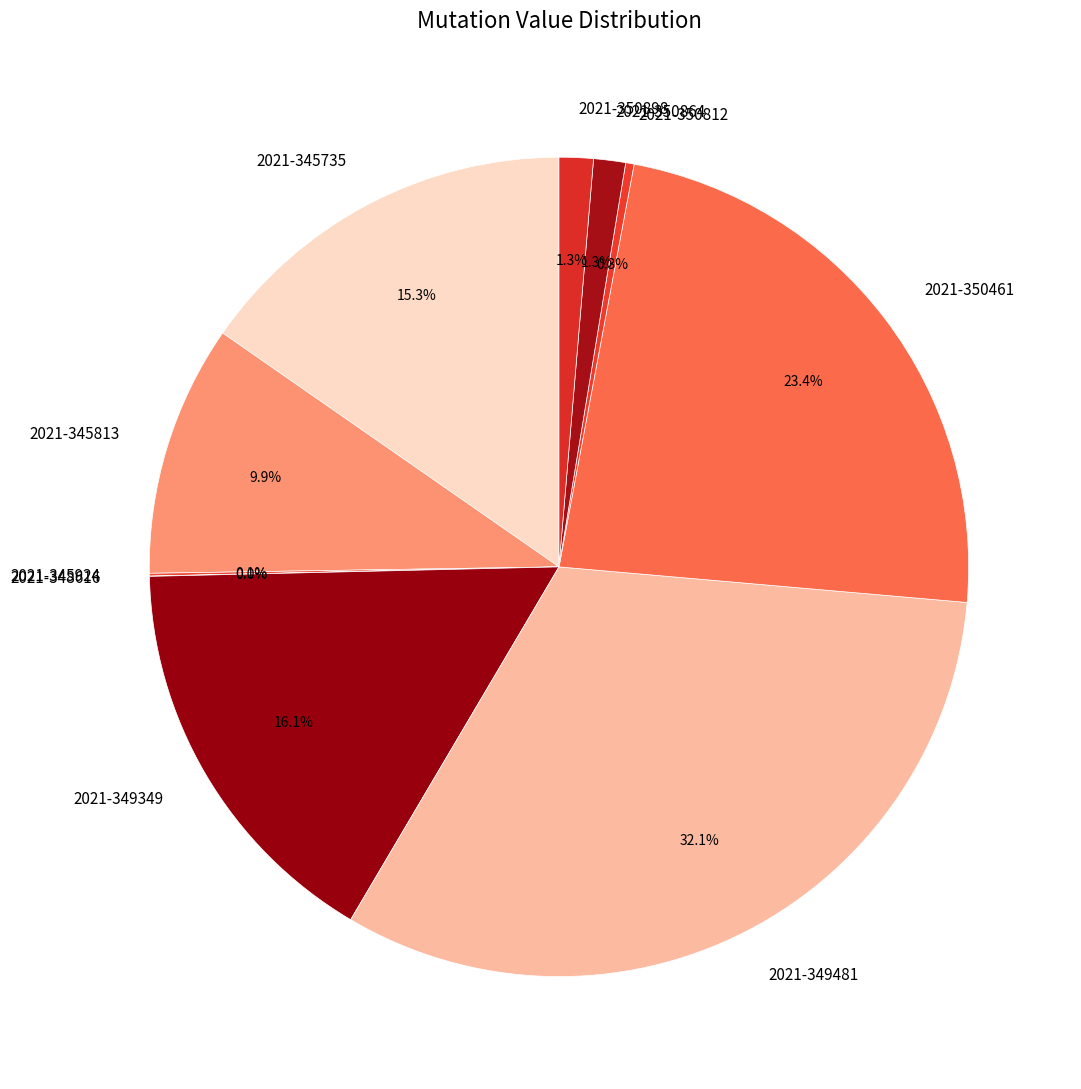

What is the largest slice in the pie chart?

2021-349481